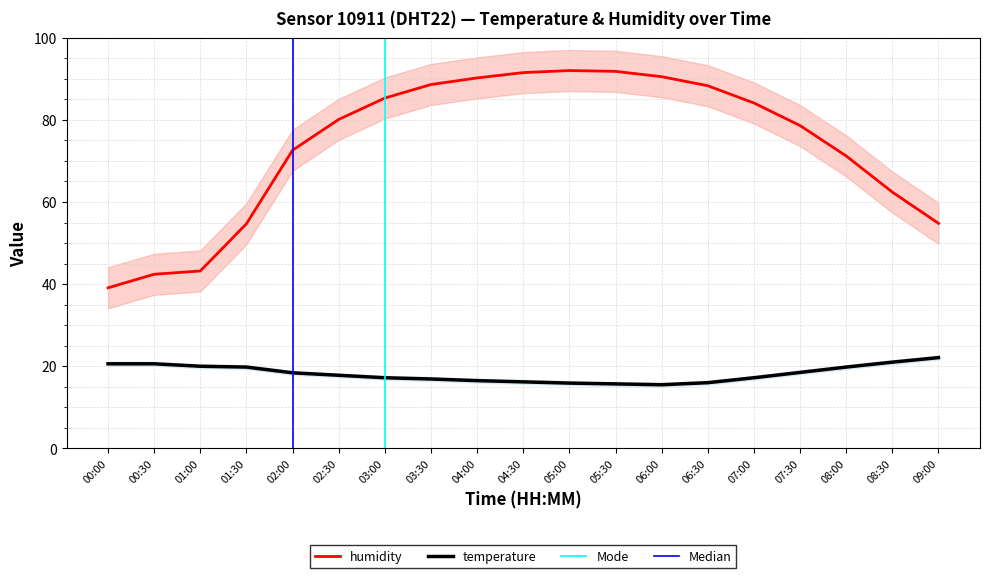

True or false: humidity and temperature cross at least once.

False